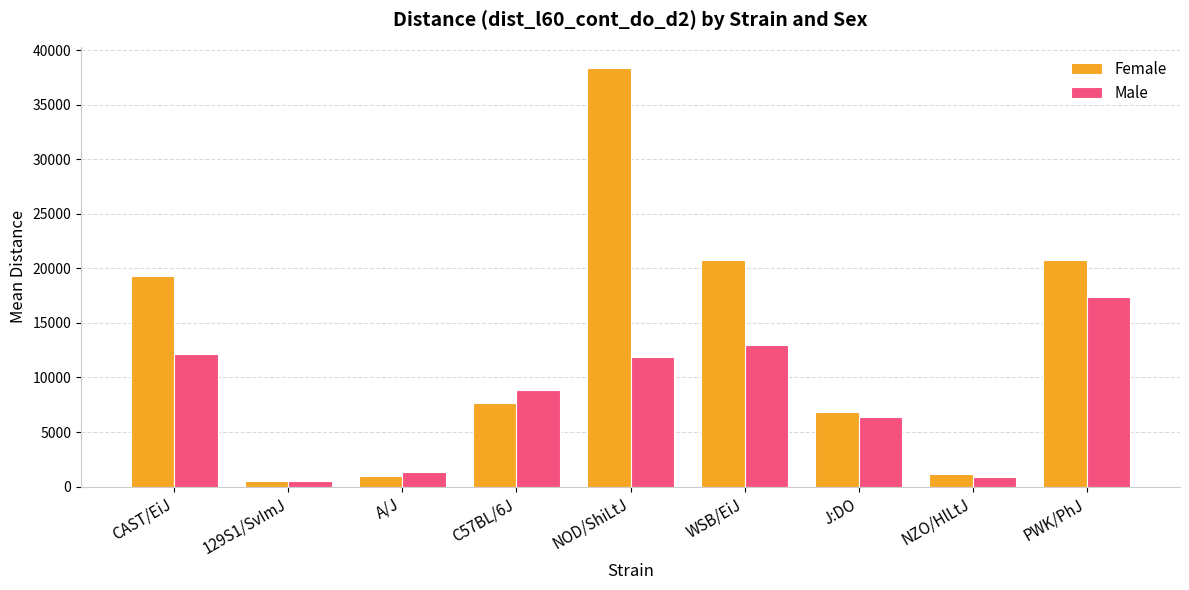

Does the chart contain stacked bars?

No